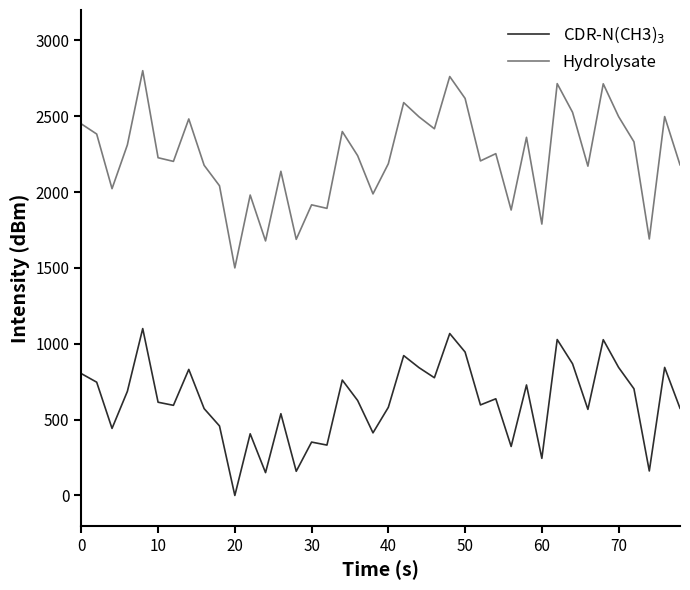

What is the maximum value for CDR-N(CH3)$_3$?

1100.0